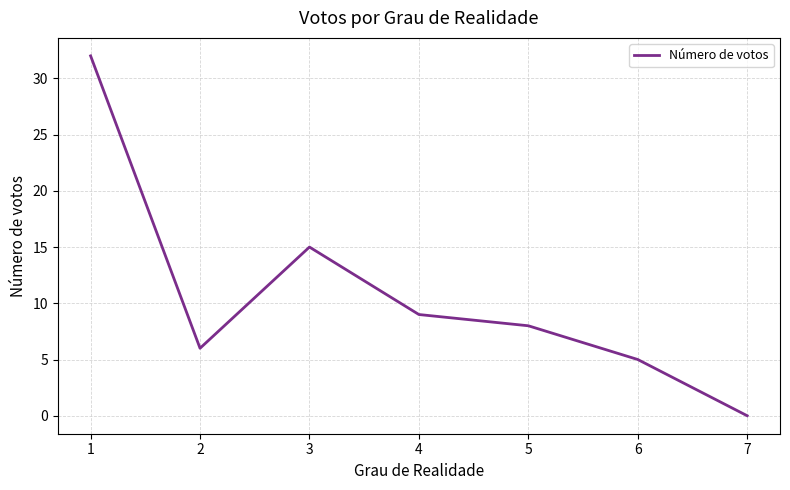

Which has a higher value, 5 or 6?

5